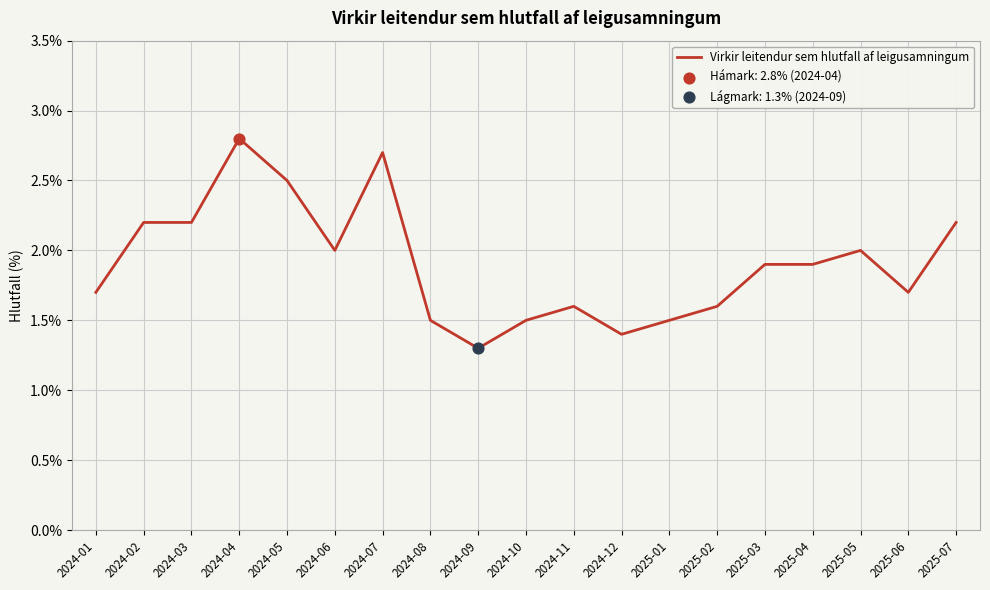

Between 2024-12 and 2024-02, which is larger?

2024-02